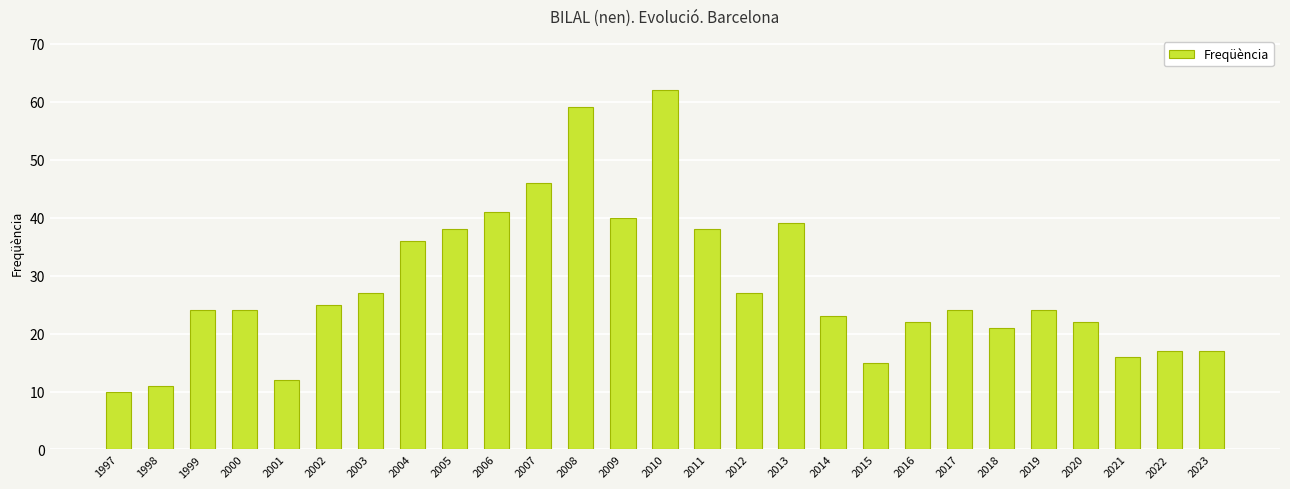

How many bars are there in total?

27